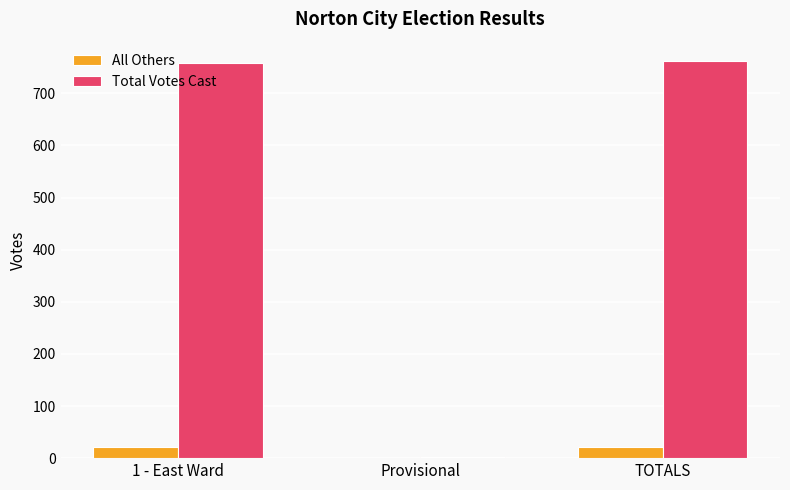

Which series has the largest total across all categories?

Total Votes Cast